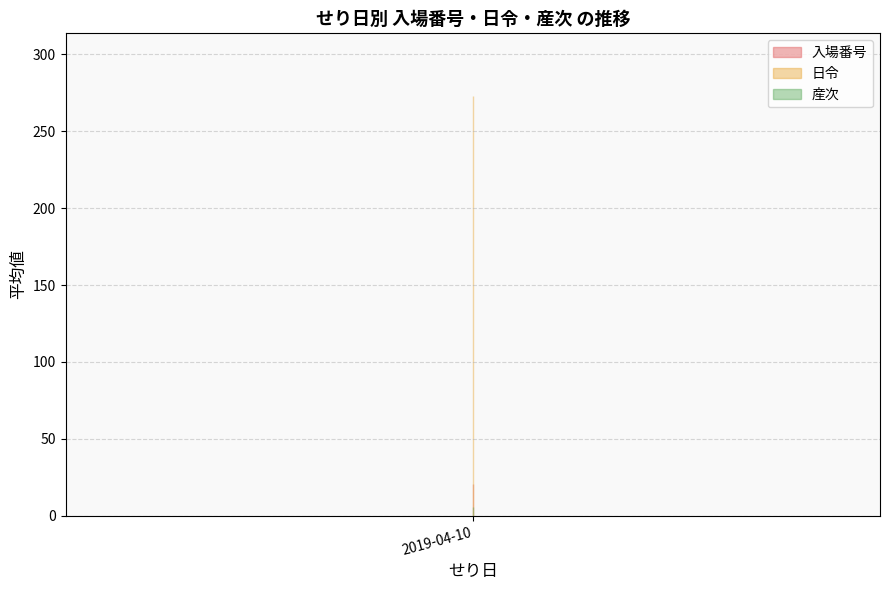

Which series has the largest range (max minus min)?

入場番号